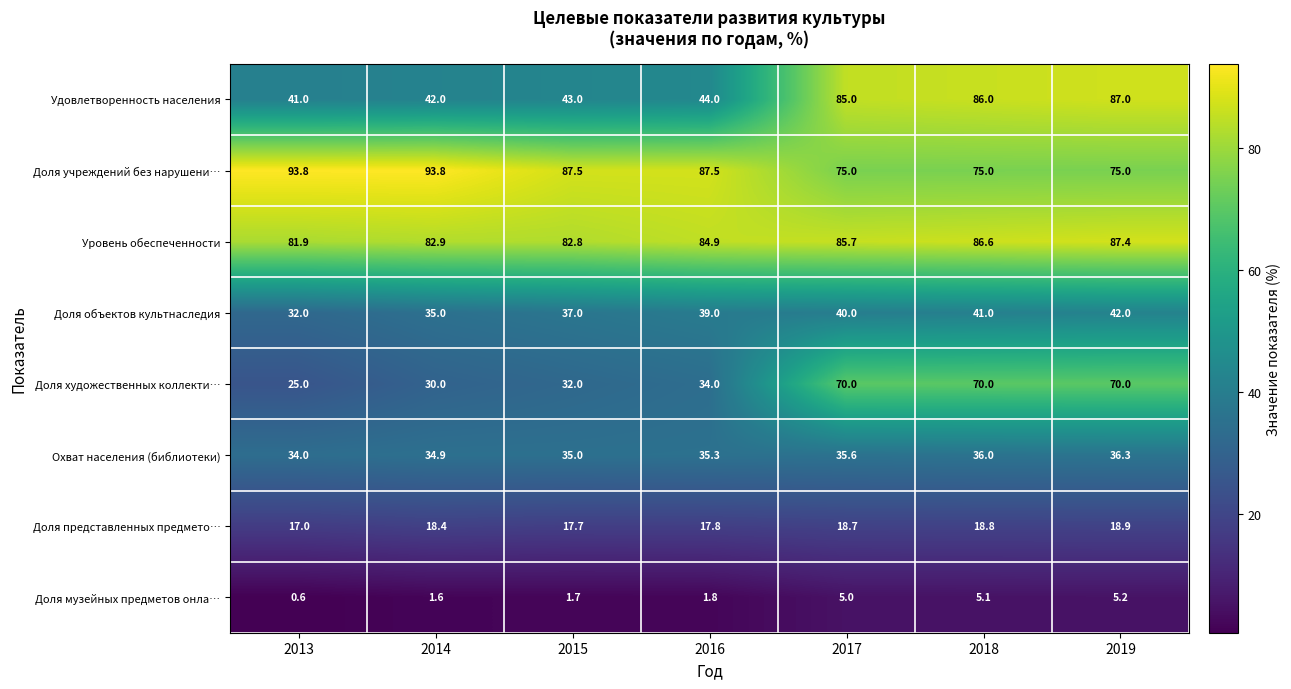

At which category is the sum across all series the highest?

2019